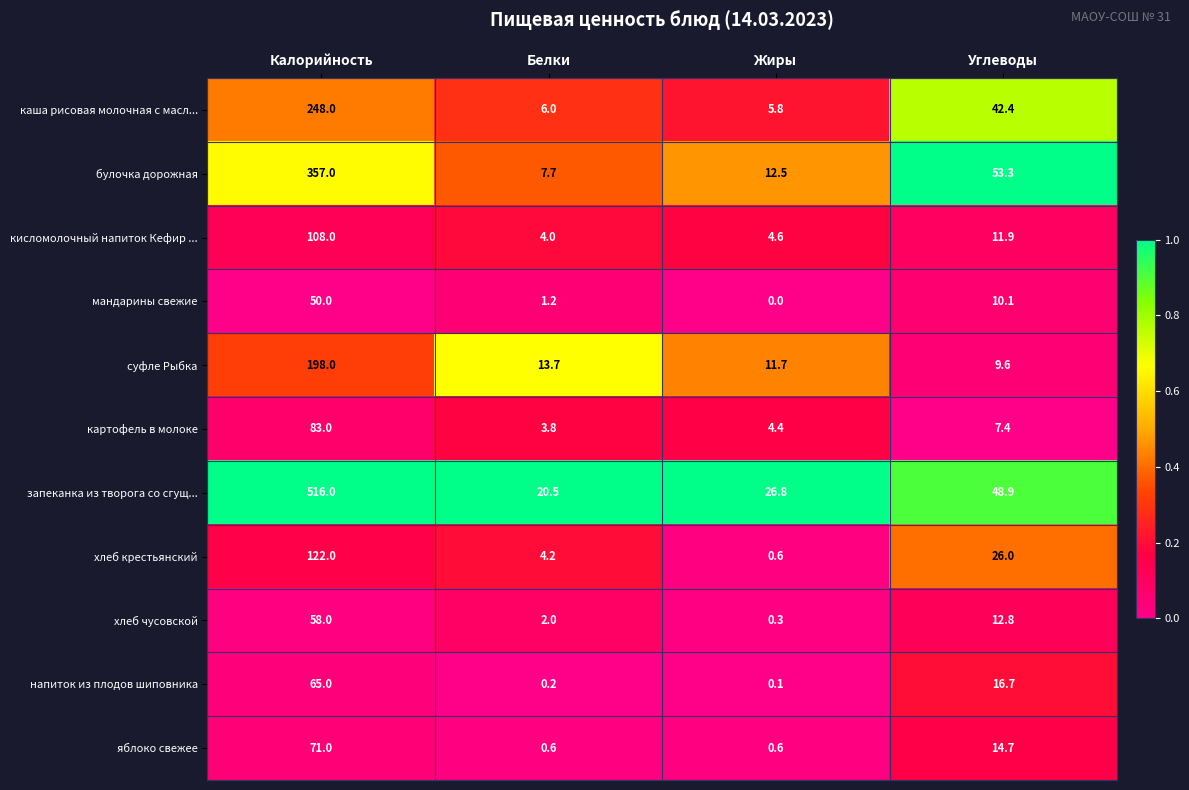

At which category is the sum across all series the highest?

Калорийность